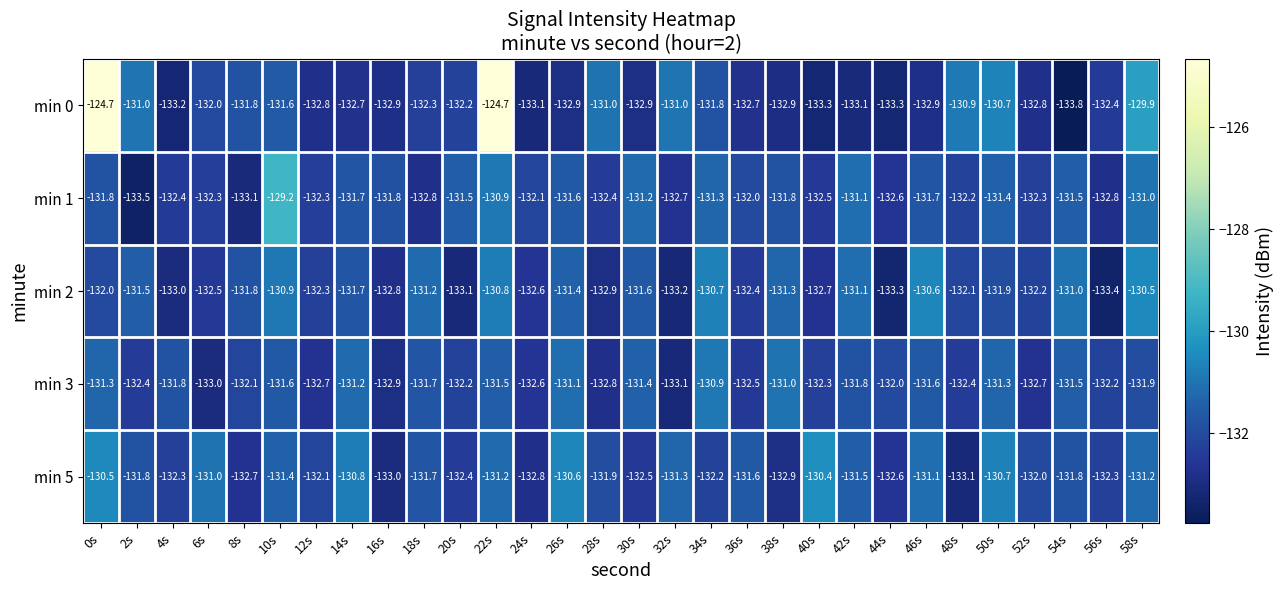

The value of min 0 at 38s is -132.9. True or false?

True